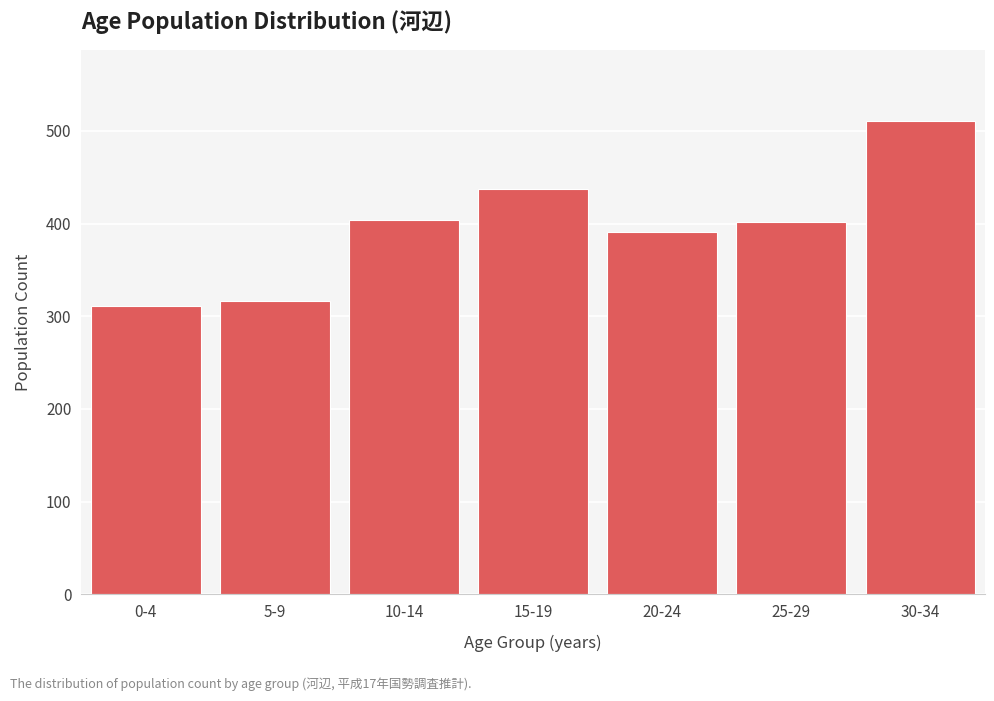

Which category has the highest value across all series?

30-34